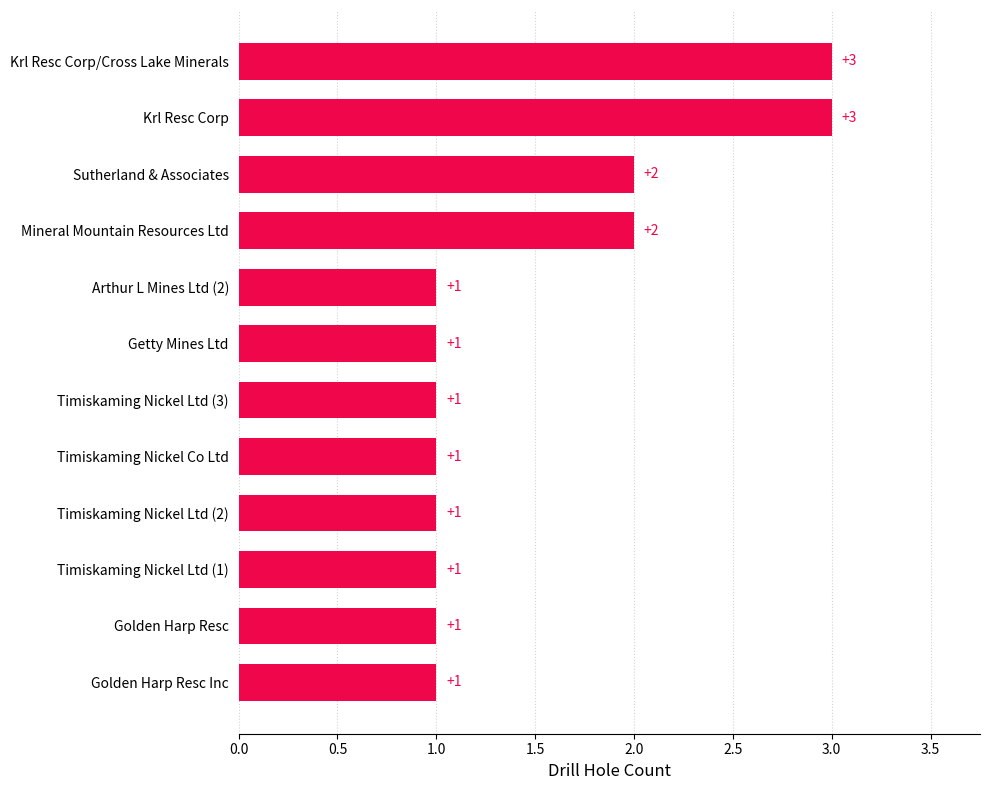

How many values exceed 1?

4